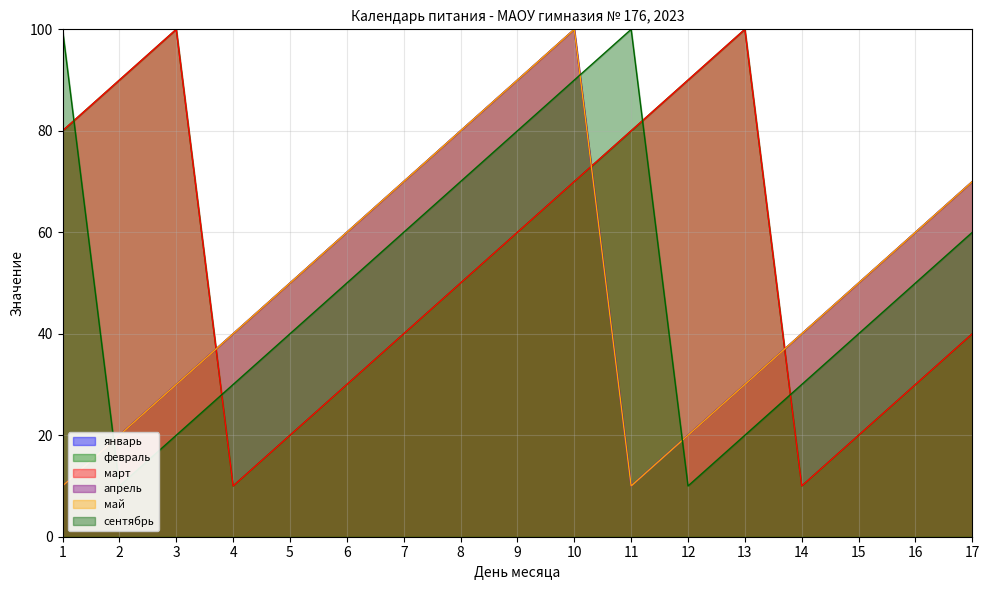

Which series has the widest spread of values?

январь